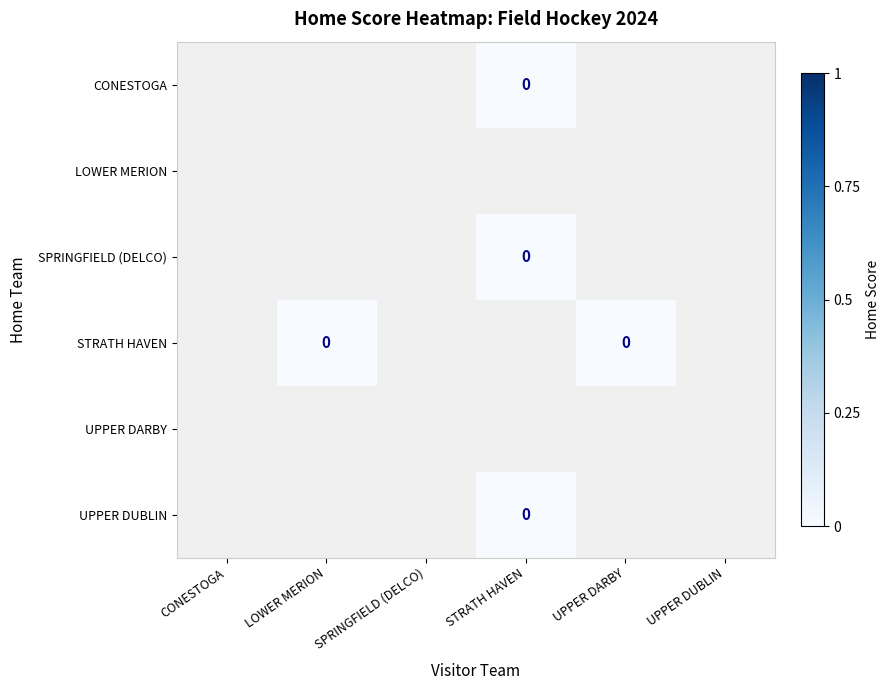

How many distinct data groups are displayed?

6